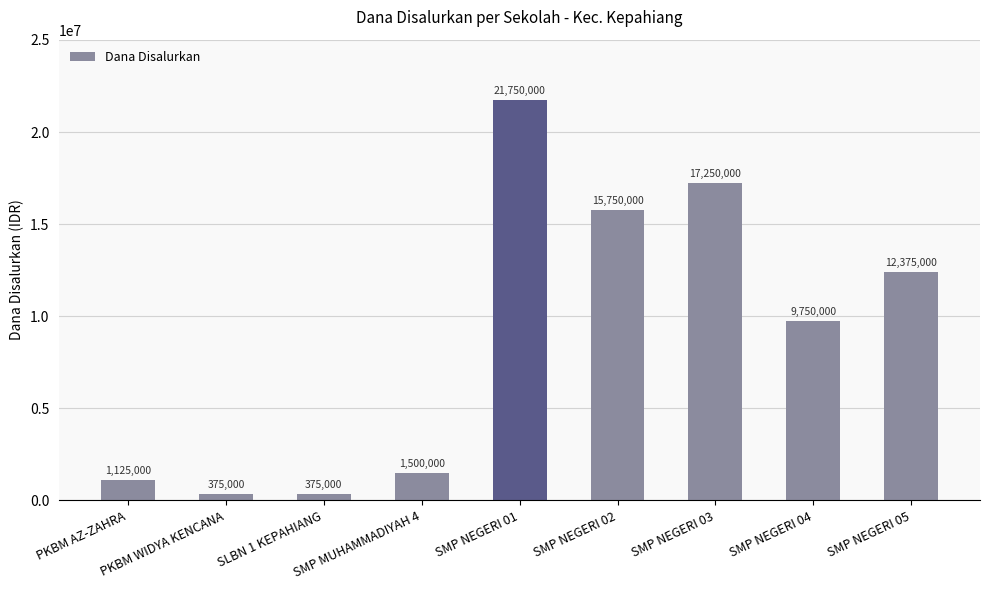

What is the ratio of the value at SMP NEGERI 02 to the value at PKBM AZ-ZAHRA?

14.0